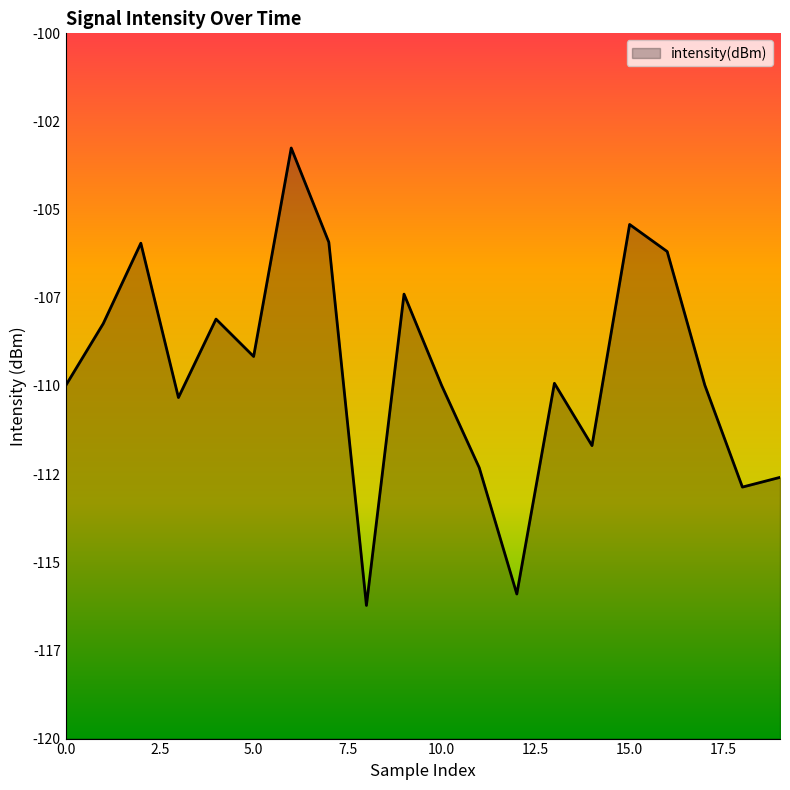

At which category does the data reach its first local valley?

3